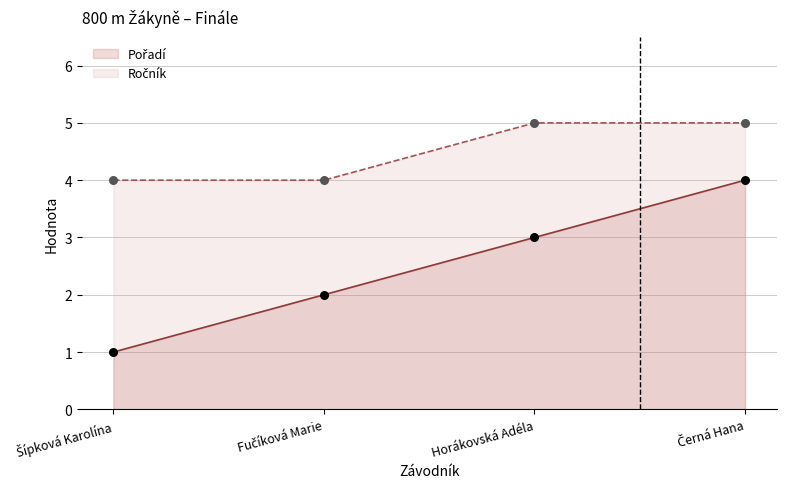

What are all the series names shown in the legend?

Pořadí, Ročník